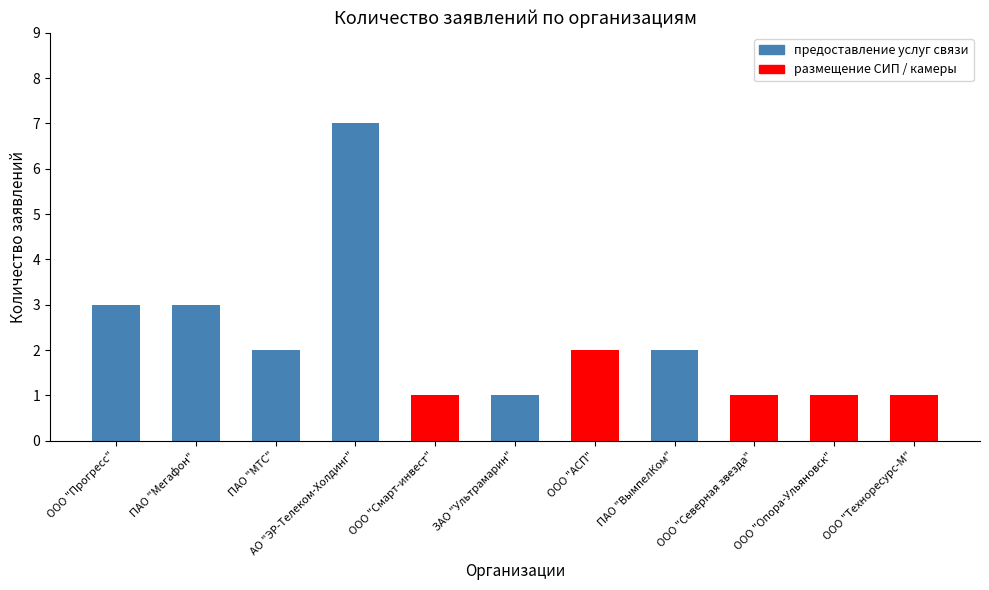

How many values are below 2?

5